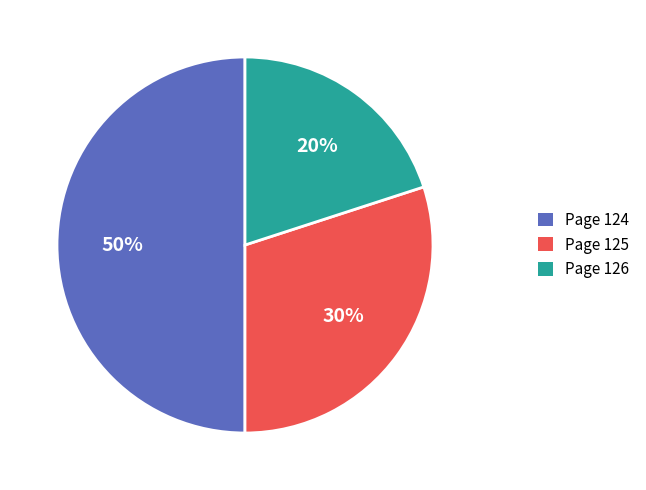

The Page 124 slice represents 38% of the pie. True or false?

False